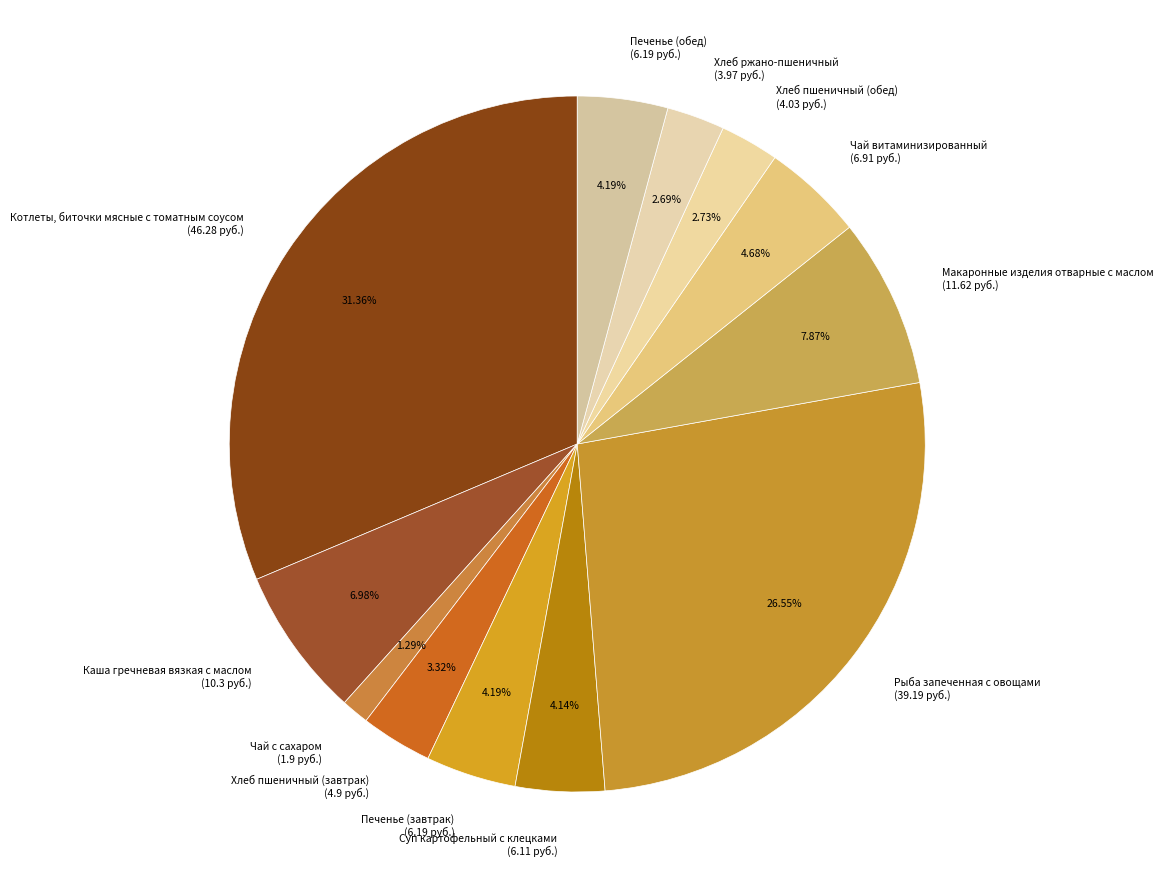

Is it true that Макаронные изделия отварные с маслом is 20% of the pie?

False